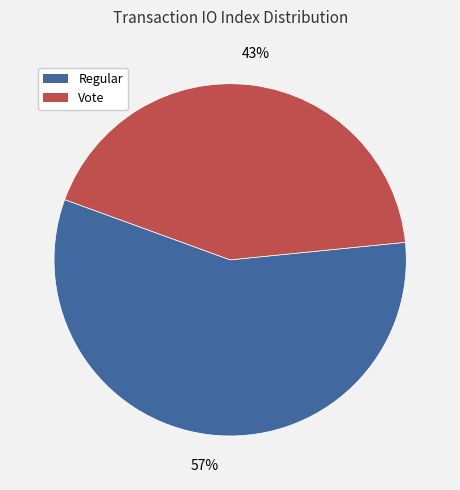

Is it true that Vote is 30% of the pie?

False